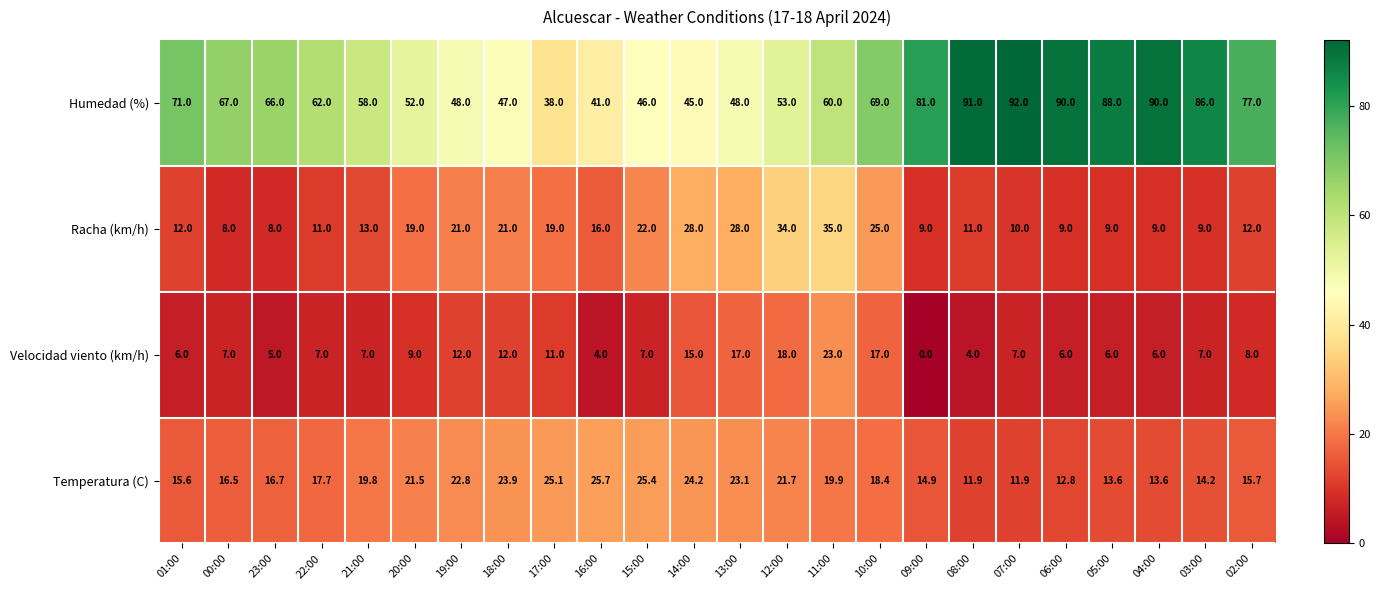

What is the approximate value of Velocidad viento (km/h) at 18:00?

12.0